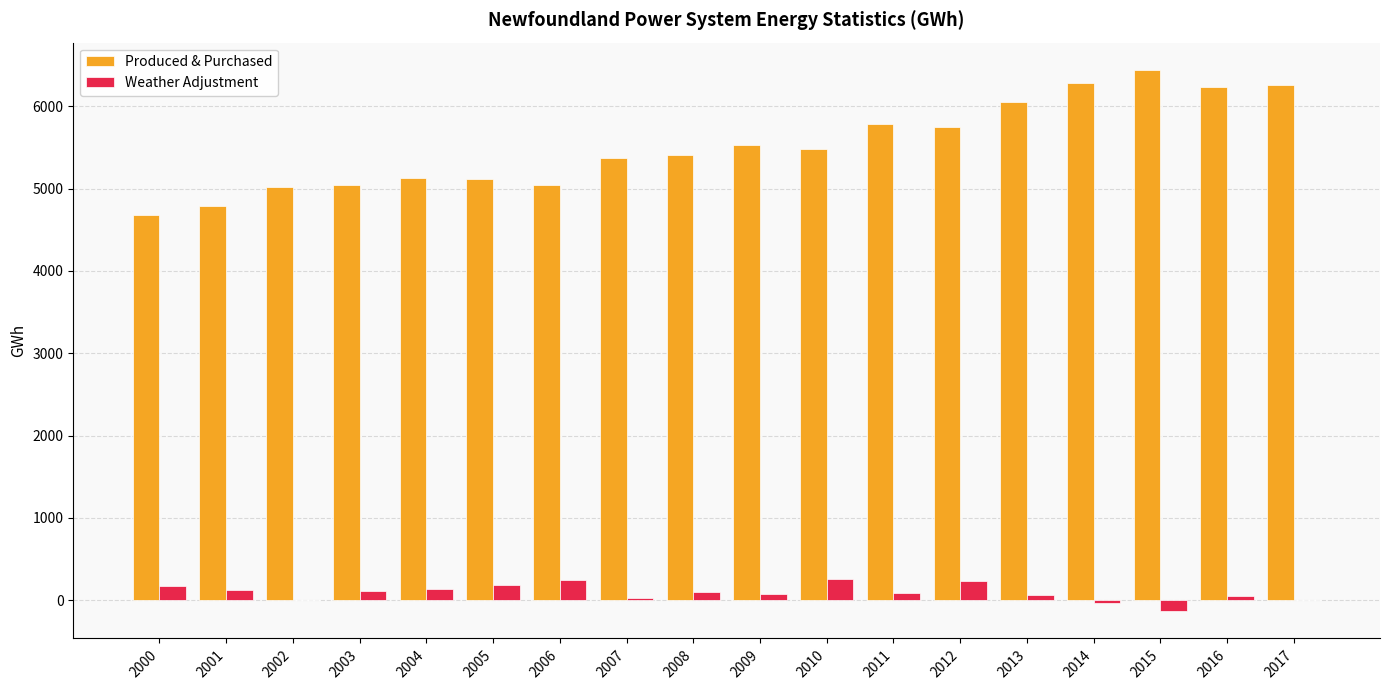

How many data points in Produced & Purchased are above 5479?

9